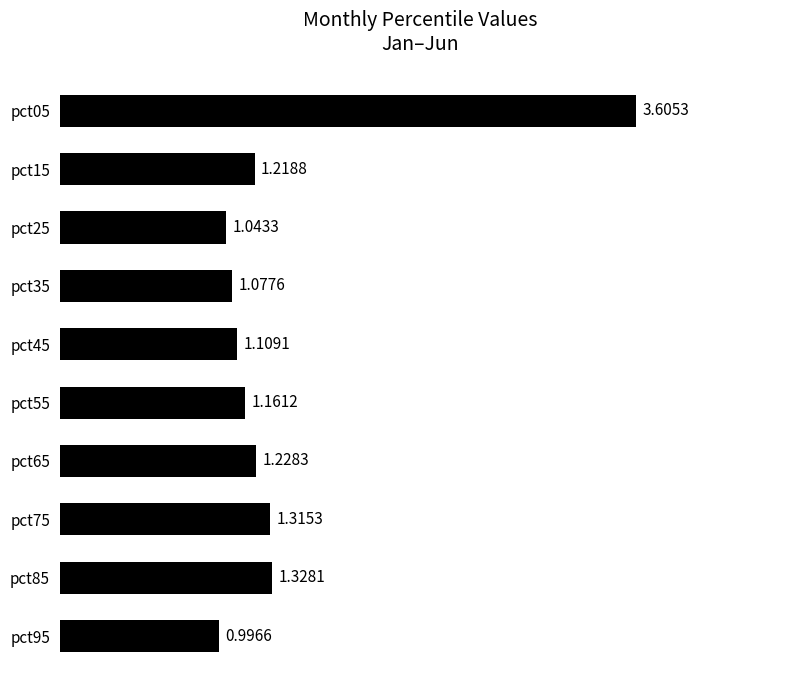

Are the bars grouped side by side (vs. stacked)?

No